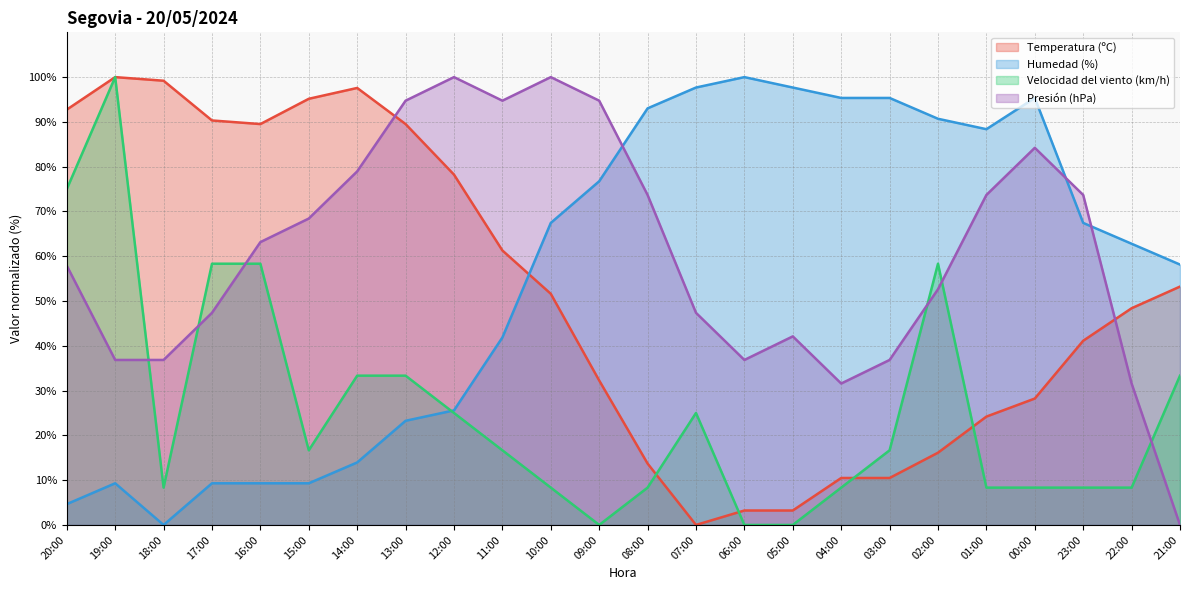

Reading right to left, extract all data points from this chart.

Temperatura (ºC): 53.2	48.4	41.1	28.2	24.2	16.1	10.5	10.5	3.2	3.2	0.0	13.7	32.3	51.6	61.3	78.2	89.5	97.6	95.2	89.5	90.3	99.2	100.0	92.7
Humedad (%): 58.1	62.8	67.4	95.3	88.4	90.7	95.3	95.3	97.7	100.0	97.7	93.0	76.7	67.4	41.9	25.6	23.3	14.0	9.3	9.3	9.3	0.0	9.3	4.7
Velocidad del viento (km/h): 33.3	8.3	8.3	8.3	8.3	58.3	16.7	8.3	0.0	0.0	25.0	8.3	0.0	8.3	16.7	25.0	33.3	33.3	16.7	58.3	58.3	8.3	100.0	75.0
Presión (hPa): 0.0	31.6	73.7	84.2	73.7	52.6	36.8	31.6	42.1	36.8	47.4	73.7	94.7	100.0	94.7	100.0	94.7	78.9	68.4	63.2	47.4	36.8	36.8	57.9